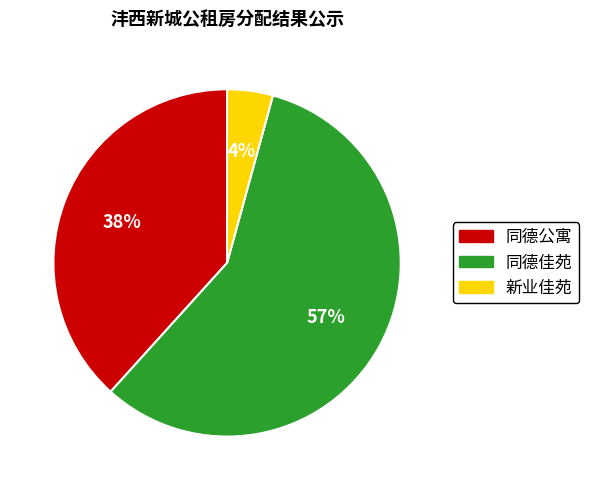

Do 新业佳苑 and 同德佳苑 together represent more than half of the pie?

Yes